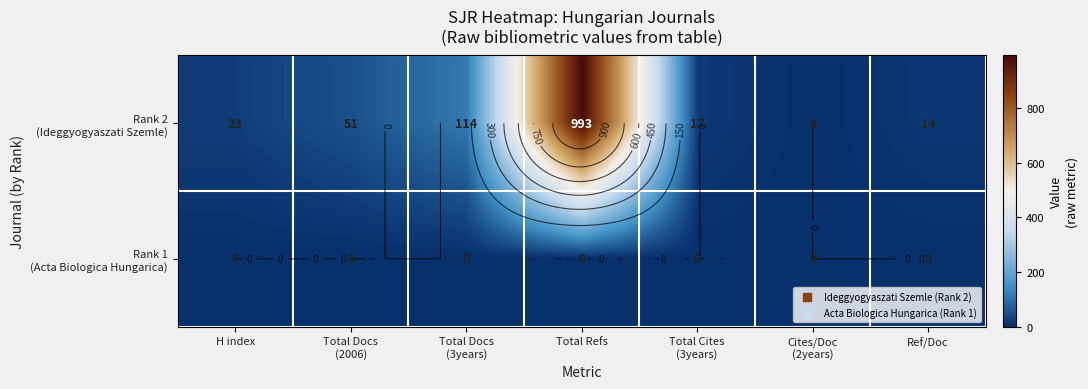

At which label does Rank 2 (Ideggyogyaszati Szemle) first exceed 23?

Total Docs (2006)